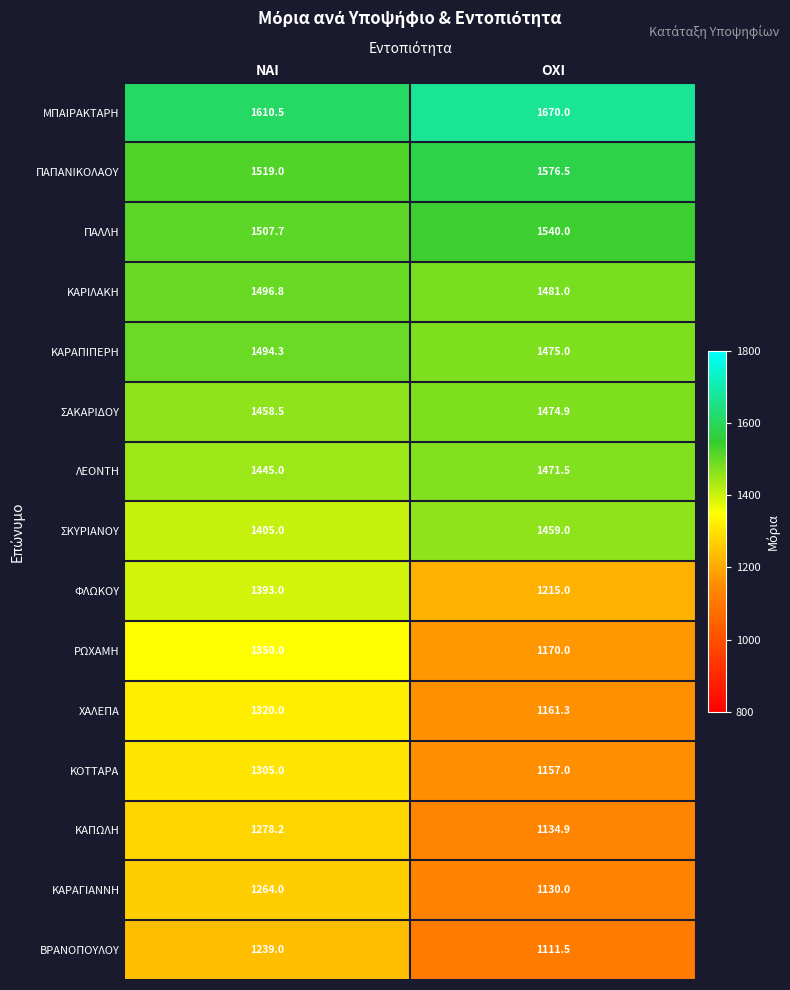

Count the number of categories in the chart.

2